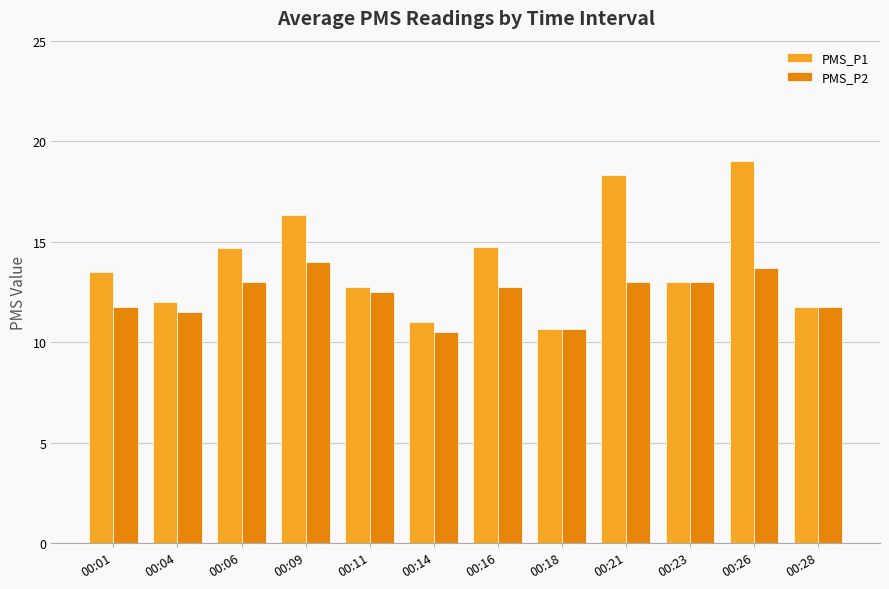

What is the minimum value shown in the chart?

10.5